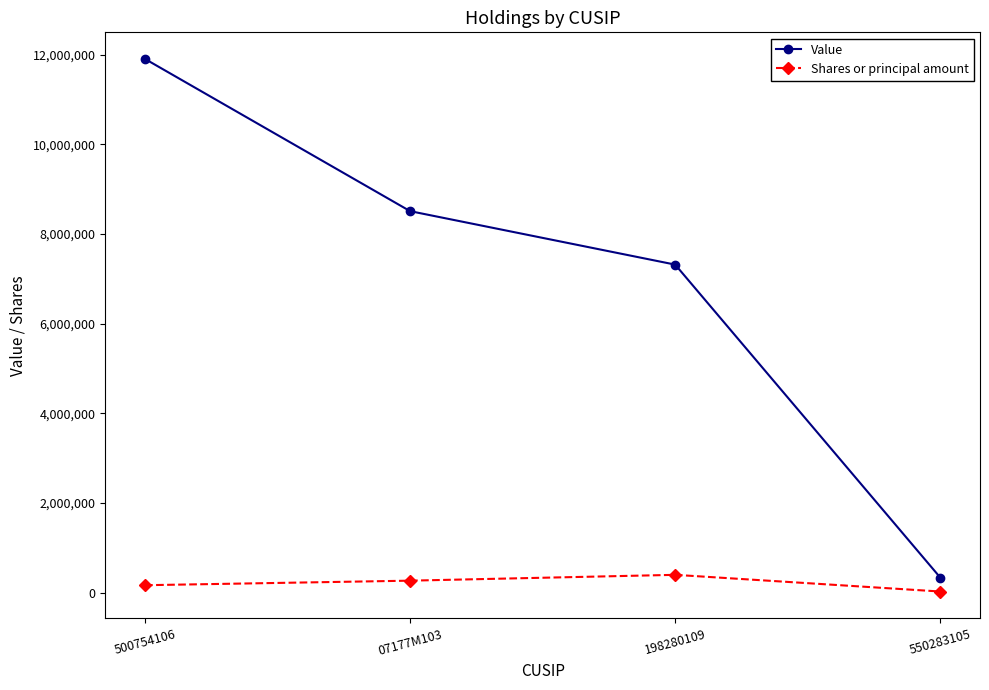

What is the label of the 1st point from the left?

500754106